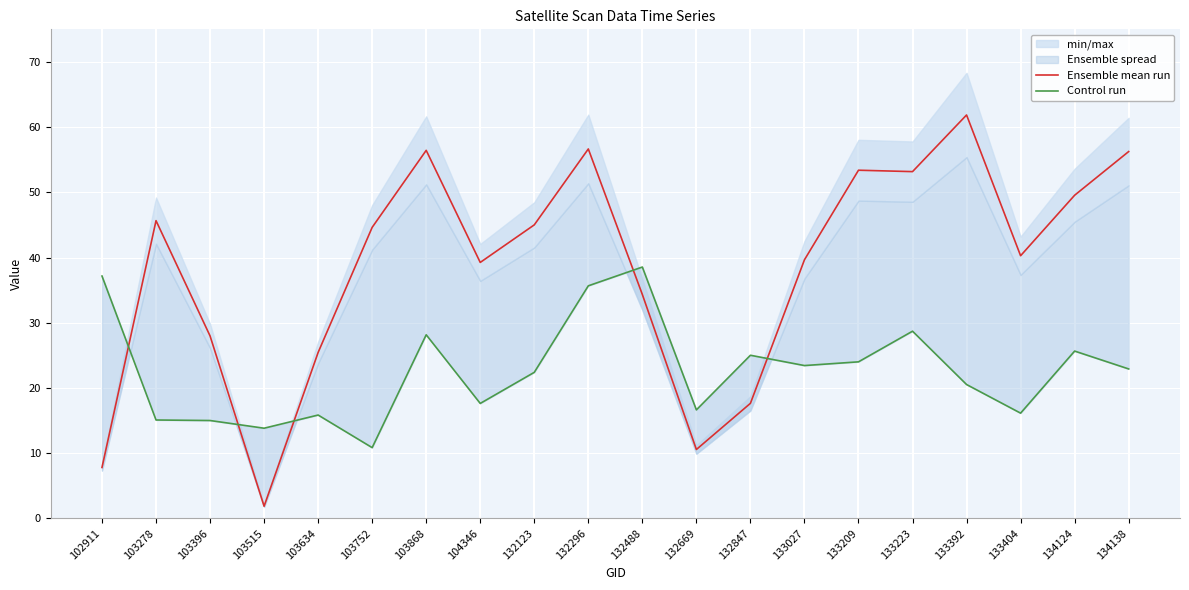

True or false: Ensemble mean run and Control run cross at least once.

True